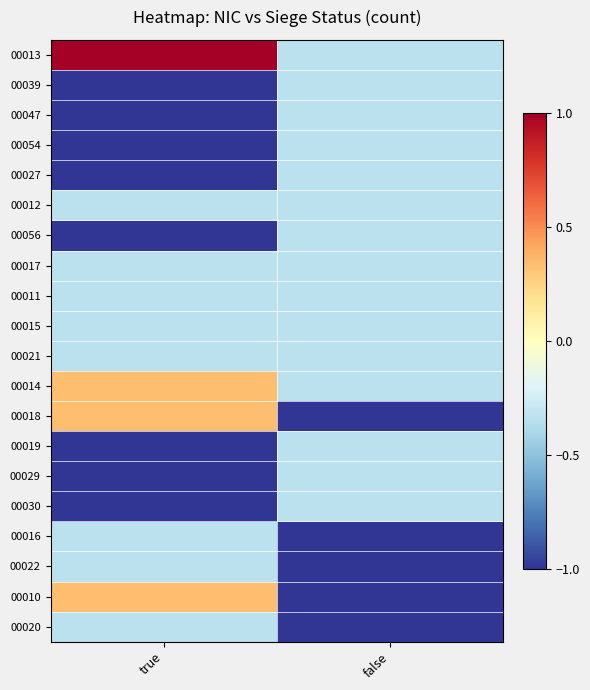

At which category does the chart reach its minimum across all series?

true